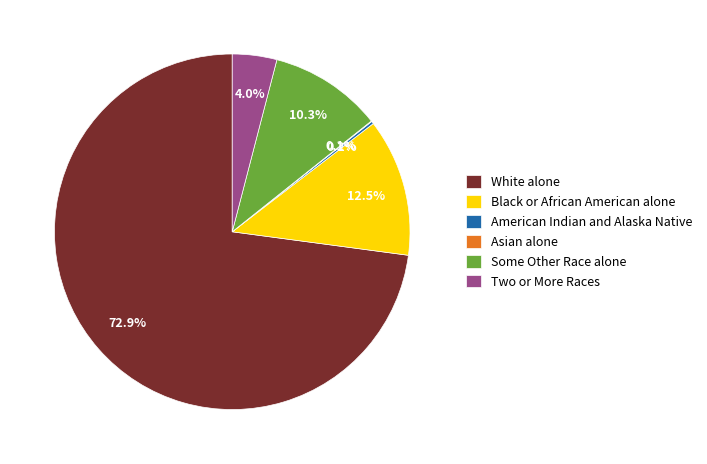

Is there a majority slice in this chart?

Yes